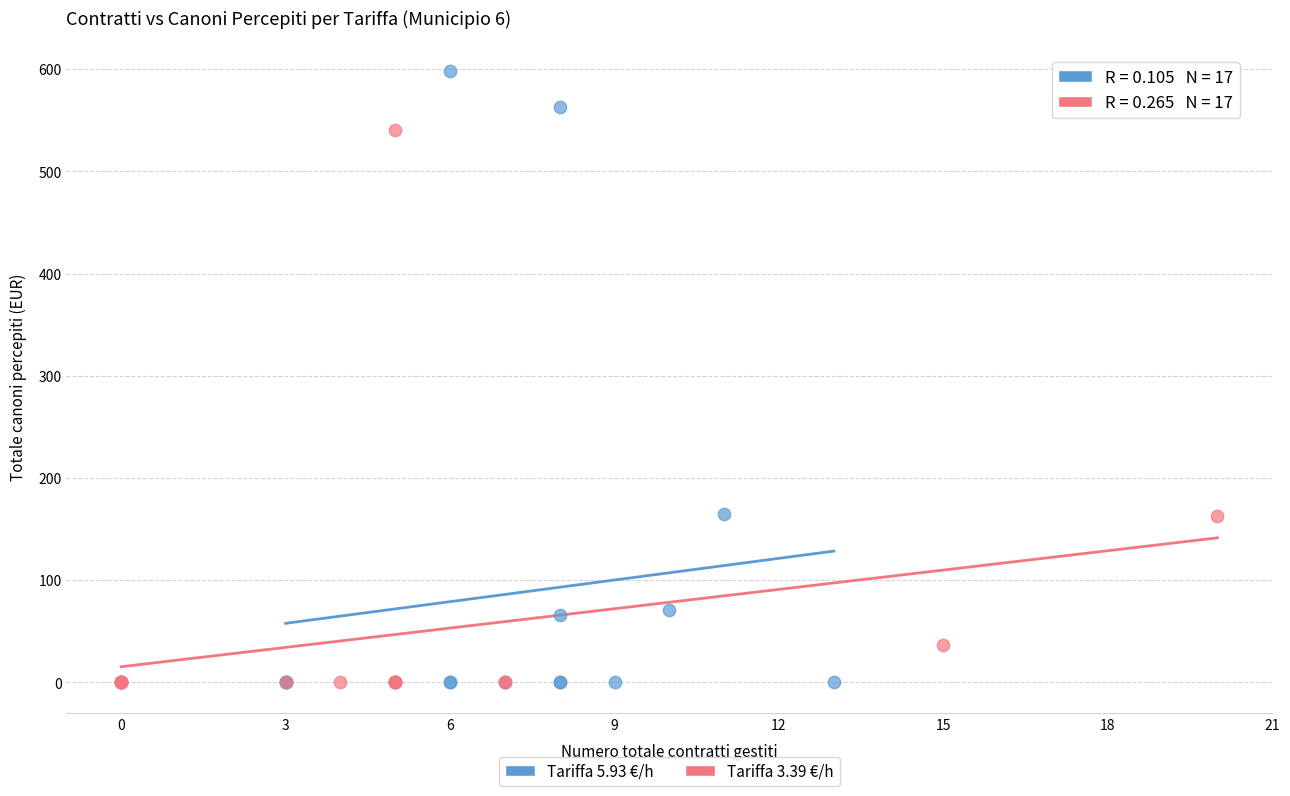

Which series contains the highest Y value?

Tariffa 5.93 €/h